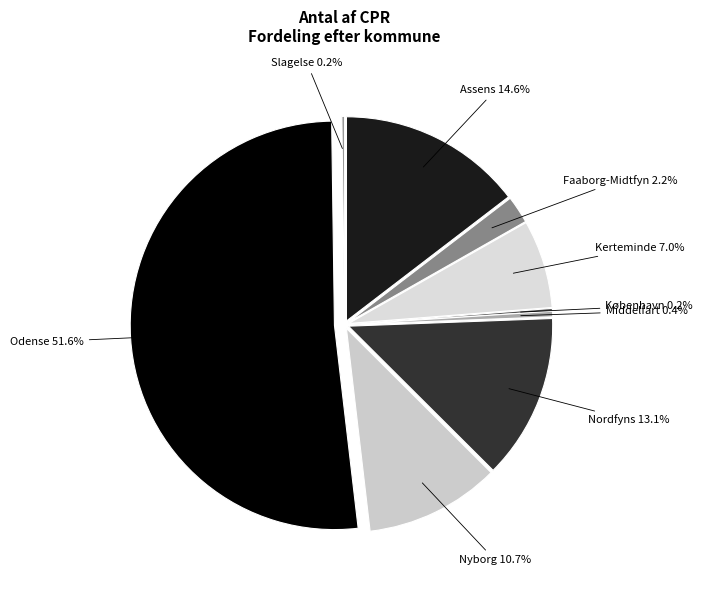

Count the number of slices in the pie.

9